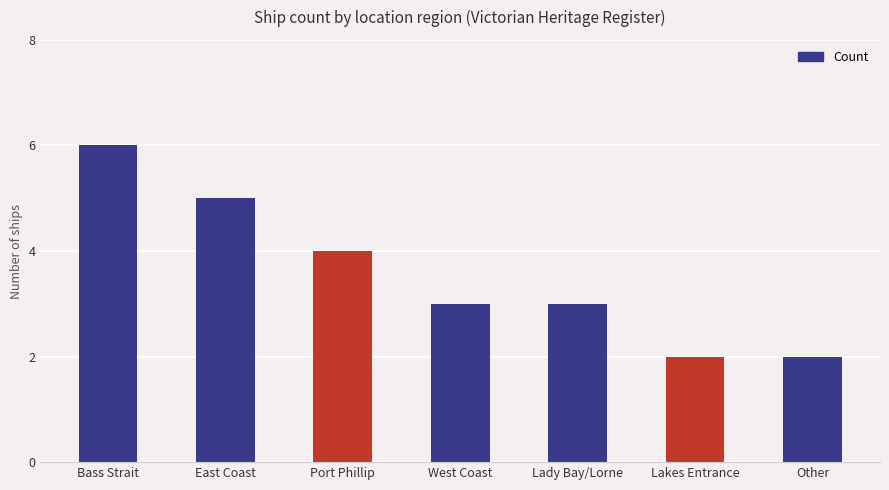

What position from the left is Lakes Entrance?

6